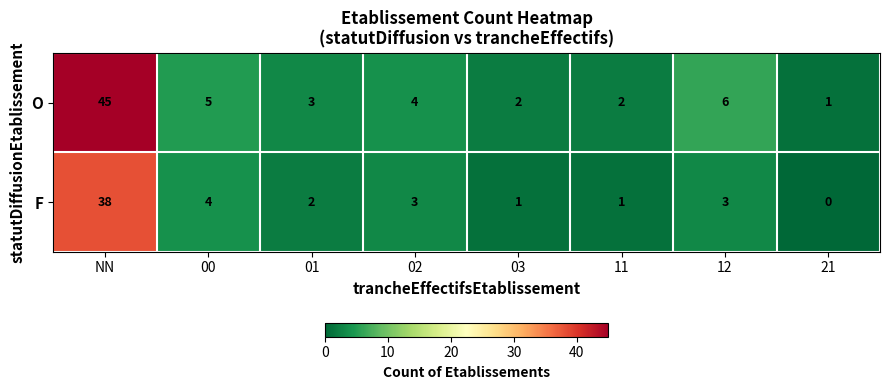

Which series has the largest range (max minus min)?

O